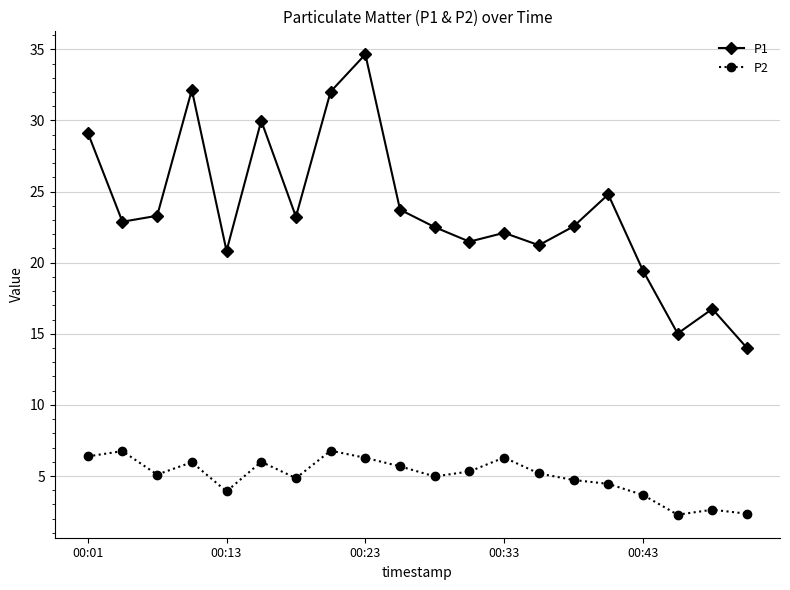

In P2, how many points are higher than both neighbors (excluding endpoints)?

6